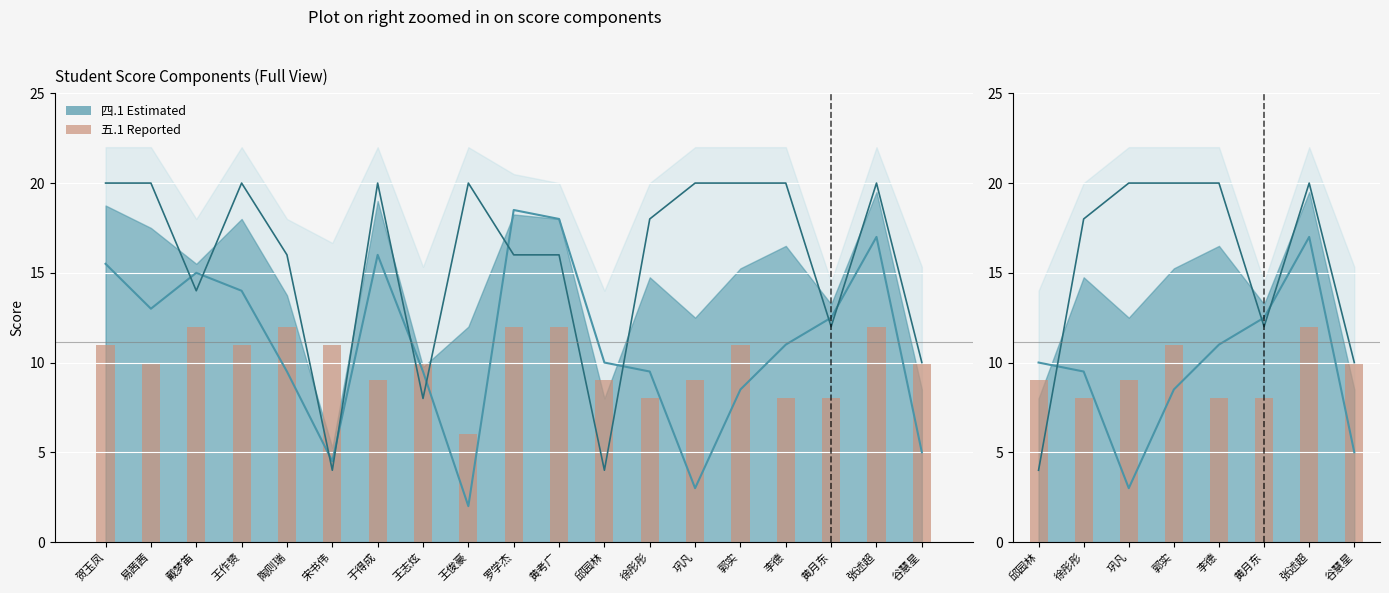

Reading right to left, list all the values displayed in this chart.

四.1(20分): 5.0	17.0	12.5	11.0	8.5	3.0	9.5	10.0	18.0	18.5	2.0	9.5	16.0	4.5	9.5	14.0	15.0	13.0	15.5
三.1(15分): 10.0	20.0	12.0	20.0	20.0	20.0	18.0	4.0	16.0	16.0	20.0	8.0	20.0	4.0	16.0	20.0	14.0	20.0	20.0
五.1(15分): 10.0	12.0	8.0	8.0	11.0	9.0	8.0	9.0	12.0	12.0	6.0	10.0	9.0	11.0	12.0	11.0	12.0	10.0	11.0